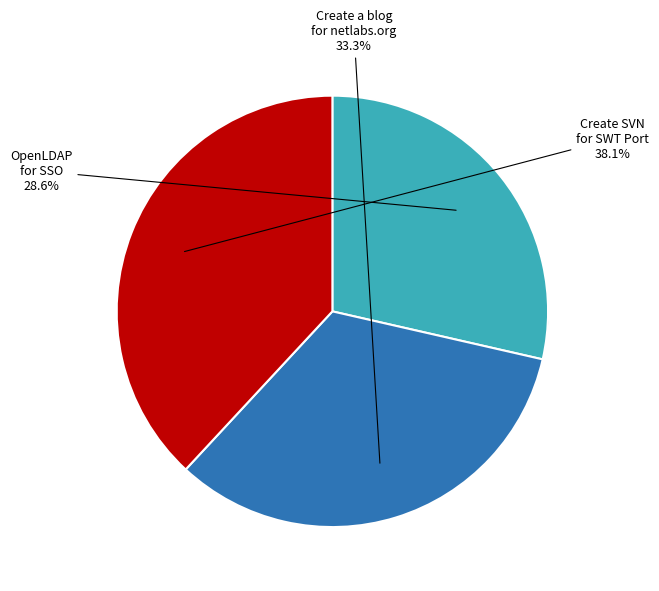

Count the number of slices in the pie.

3